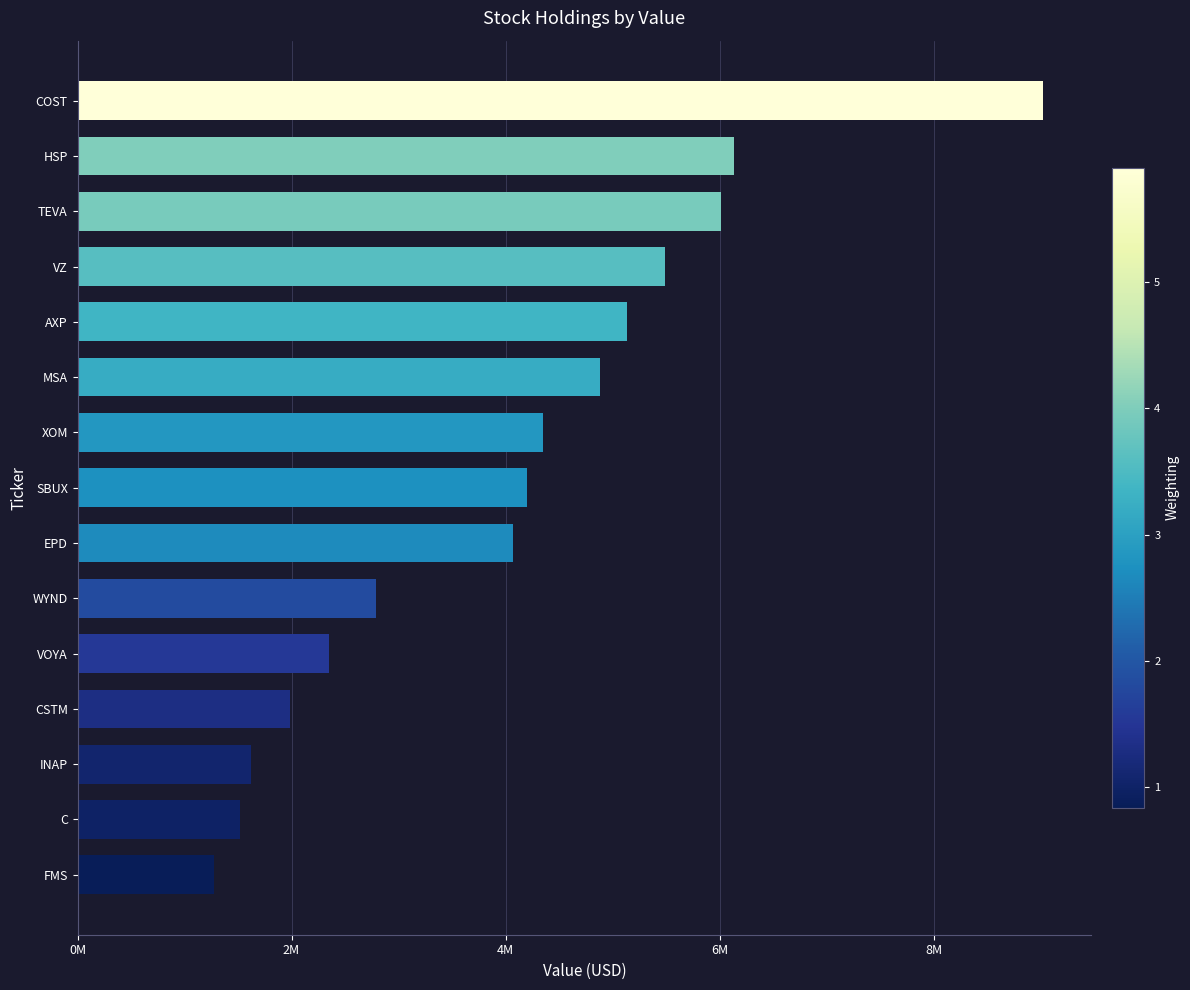

Rank the categories by value from lowest to highest.

FMS, C, INAP, CSTM, VOYA, WYND, EPD, SBUX, XOM, MSA, AXP, VZ, TEVA, HSP, COST